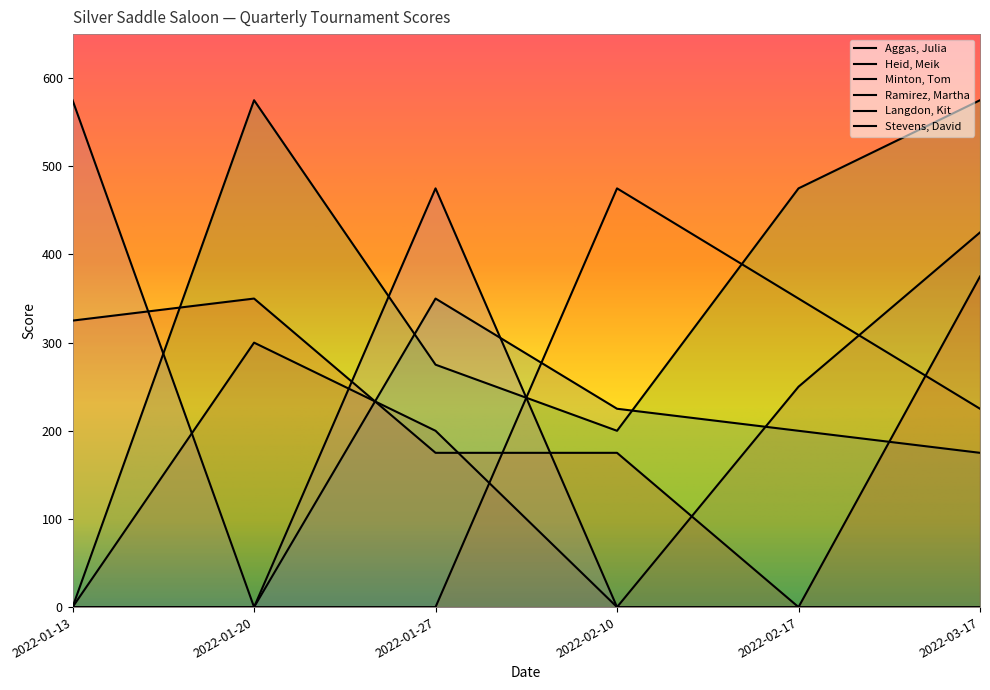

Is it true that Stevens, David equals 319 at 2022-01-27?

False